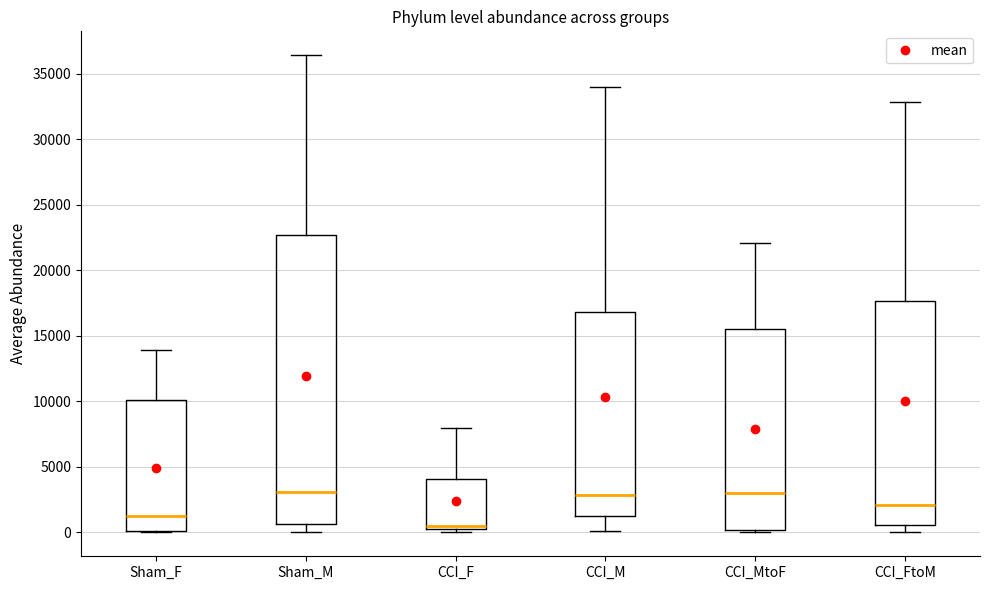

Reading left to right, transcribe this box plot: for each box, give where its median line is, the range the box spans, and where its two whiskers end, as read against the y-axis. The values are not printed on the chart, so give them approximately, as read against the axis.

Sham_F: median 1000, box 0 to 10000, whiskers 0 to 14000
Sham_M: median 3000, box 500 to 22500, whiskers 0 to 36500
CCI_F: median 500 (just above the box's lower edge), box 500 to 4000, whiskers 0 to 8000
CCI_M: median 3000, box 1500 to 17000, whiskers 0 to 34000
CCI_MtoF: median 3000, box 0 to 15500, whiskers 0 (just below the box's lower edge) to 22000
CCI_FtoM: median 2000, box 500 to 17500, whiskers 0 to 33000